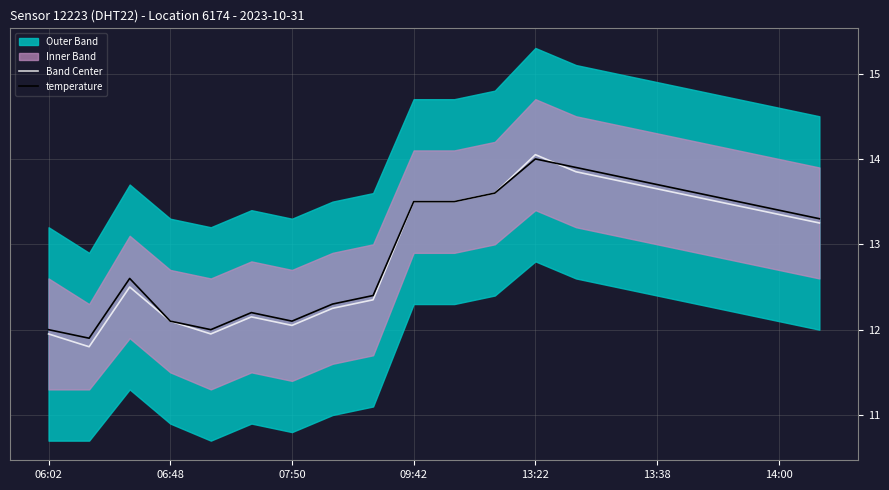

Does the chart display data point markers on the line(s)?

No